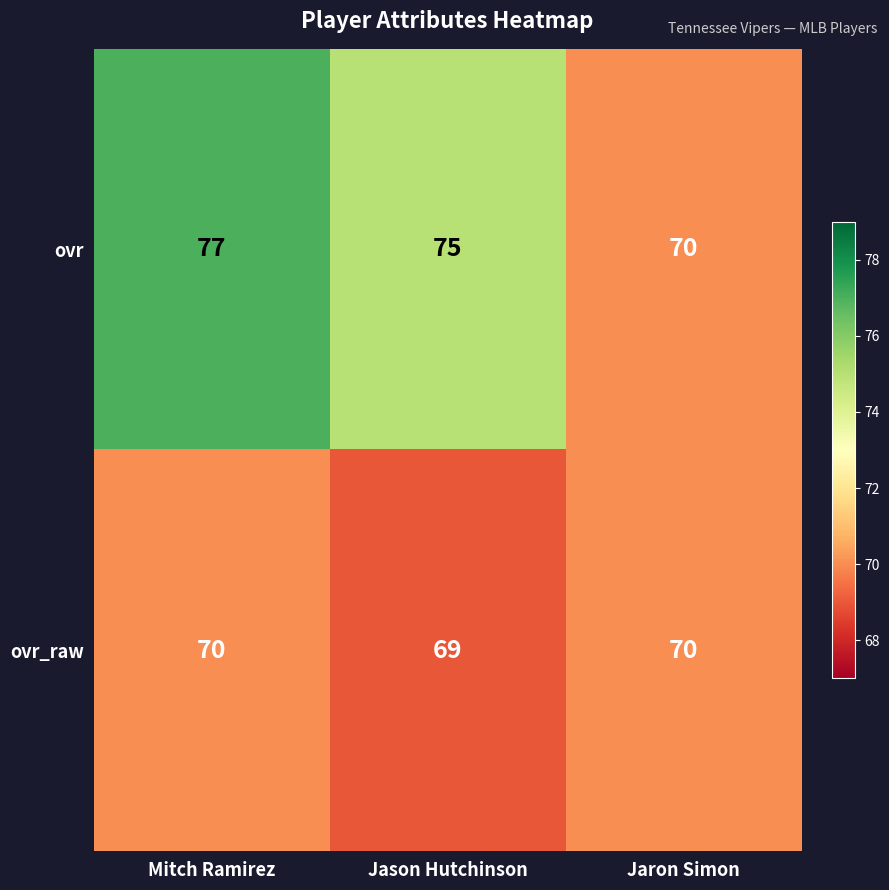

What is the minimum value shown in the chart?

69